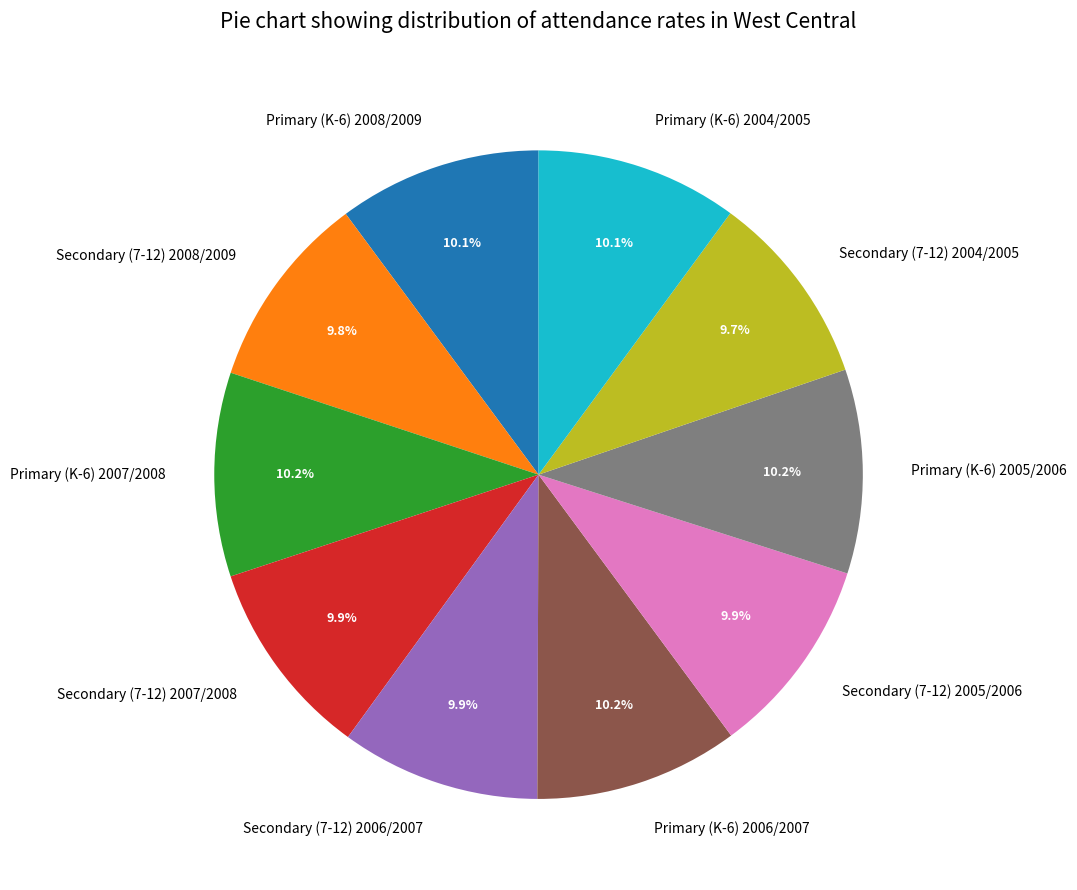

The Primary (K-6) 2005/2006 slice represents 19% of the pie. True or false?

False